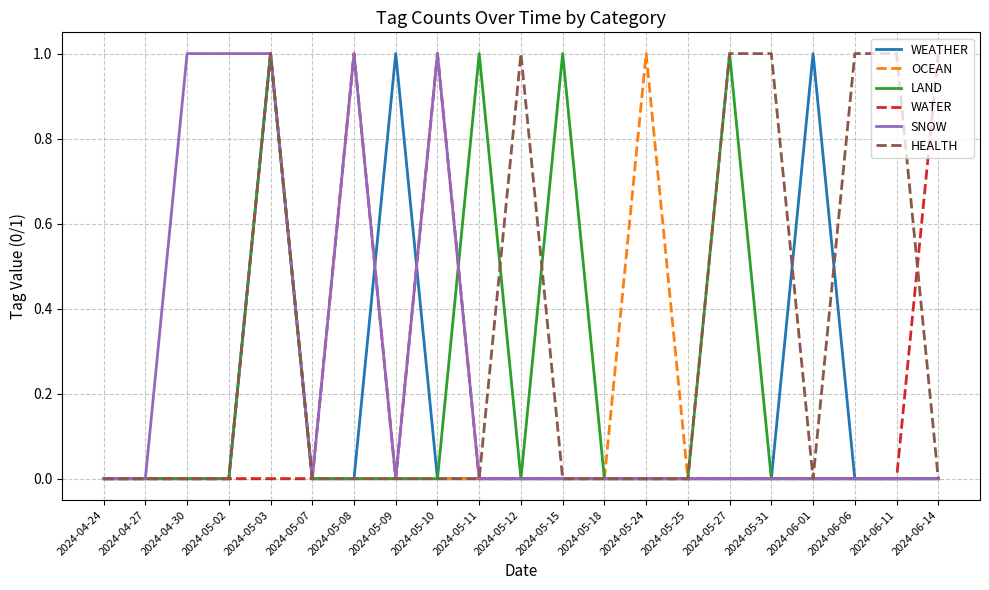

Reading left to right, transcribe all the data shown in this chart.

WEATHER: 2024-04-24=0	2024-04-27=0	2024-04-30=0	2024-05-02=0	2024-05-03=1	2024-05-07=0	2024-05-08=0	2024-05-09=1	2024-05-10=0	2024-05-11=0	2024-05-12=0	2024-05-15=0	2024-05-18=0	2024-05-24=0	2024-05-25=0	2024-05-27=0	2024-05-31=0	2024-06-01=1	2024-06-06=0	2024-06-11=0	2024-06-14=0
OCEAN: 2024-04-24=0	2024-04-27=0	2024-04-30=0	2024-05-02=0	2024-05-03=0	2024-05-07=0	2024-05-08=0	2024-05-09=0	2024-05-10=0	2024-05-11=0	2024-05-12=0	2024-05-15=0	2024-05-18=0	2024-05-24=1	2024-05-25=0	2024-05-27=0	2024-05-31=0	2024-06-01=0	2024-06-06=0	2024-06-11=0	2024-06-14=0
LAND: 2024-04-24=0	2024-04-27=0	2024-04-30=0	2024-05-02=0	2024-05-03=1	2024-05-07=0	2024-05-08=0	2024-05-09=0	2024-05-10=0	2024-05-11=1	2024-05-12=0	2024-05-15=1	2024-05-18=0	2024-05-24=0	2024-05-25=0	2024-05-27=1	2024-05-31=0	2024-06-01=0	2024-06-06=0	2024-06-11=0	2024-06-14=0
WATER: 2024-04-24=0	2024-04-27=0	2024-04-30=0	2024-05-02=0	2024-05-03=0	2024-05-07=0	2024-05-08=1	2024-05-09=0	2024-05-10=1	2024-05-11=0	2024-05-12=0	2024-05-15=0	2024-05-18=0	2024-05-24=0	2024-05-25=0	2024-05-27=0	2024-05-31=0	2024-06-01=0	2024-06-06=0	2024-06-11=0	2024-06-14=1
SNOW: 2024-04-24=0	2024-04-27=0	2024-04-30=1	2024-05-02=1	2024-05-03=1	2024-05-07=0	2024-05-08=1	2024-05-09=0	2024-05-10=1	2024-05-11=0	2024-05-12=0	2024-05-15=0	2024-05-18=0	2024-05-24=0	2024-05-25=0	2024-05-27=0	2024-05-31=0	2024-06-01=0	2024-06-06=0	2024-06-11=0	2024-06-14=0
HEALTH: 2024-04-24=0	2024-04-27=0	2024-04-30=0	2024-05-02=0	2024-05-03=1	2024-05-07=0	2024-05-08=0	2024-05-09=0	2024-05-10=0	2024-05-11=0	2024-05-12=1	2024-05-15=0	2024-05-18=0	2024-05-24=0	2024-05-25=0	2024-05-27=1	2024-05-31=1	2024-06-01=0	2024-06-06=1	2024-06-11=1	2024-06-14=0